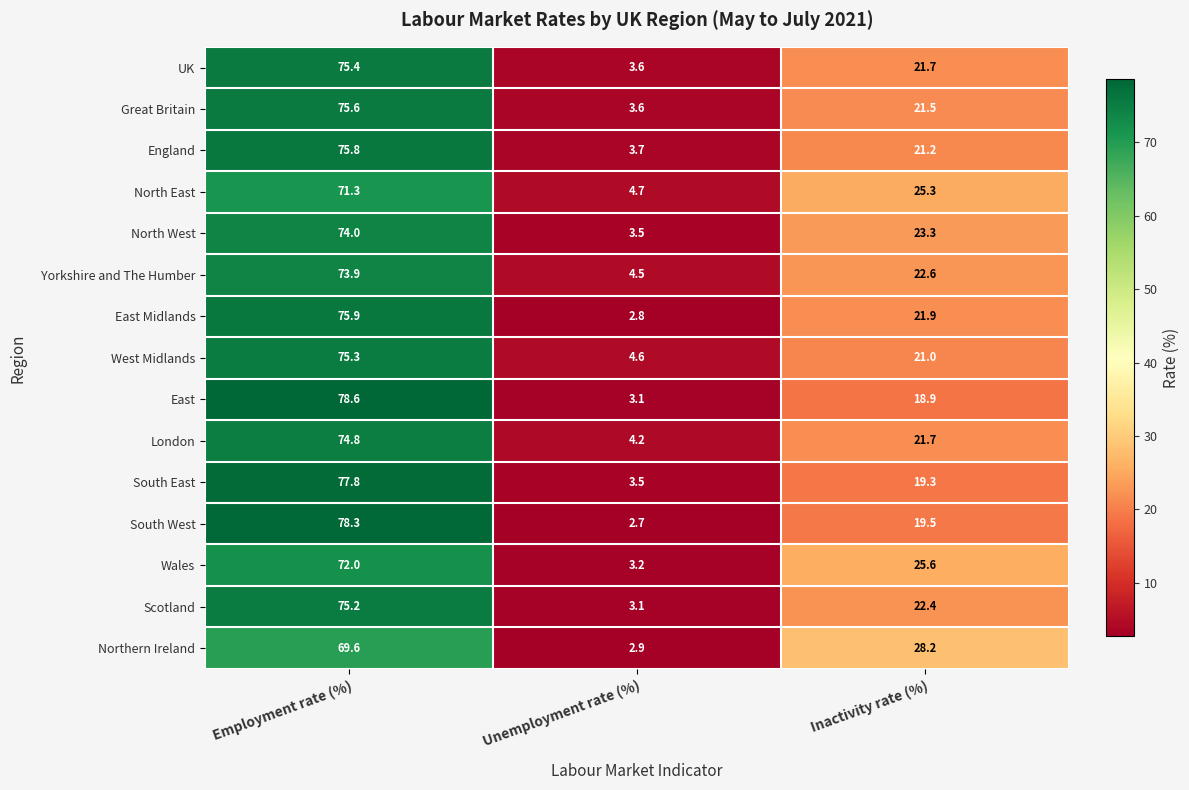

The West Midlands series shows 9.6 at Inactivity rate (%). True or false?

False